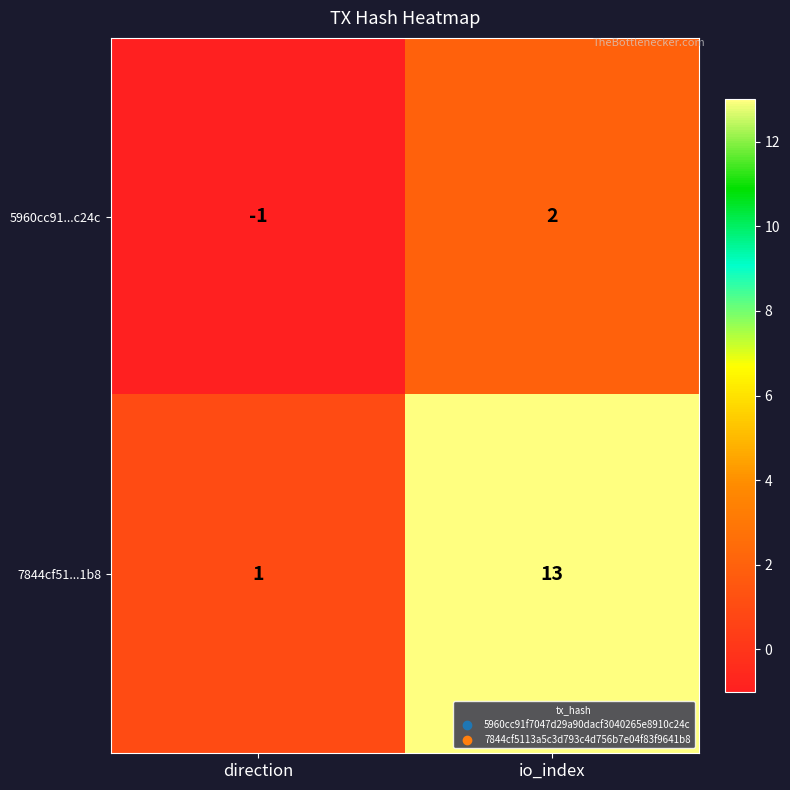

What is the spread (max minus min) of values at io_index?

11